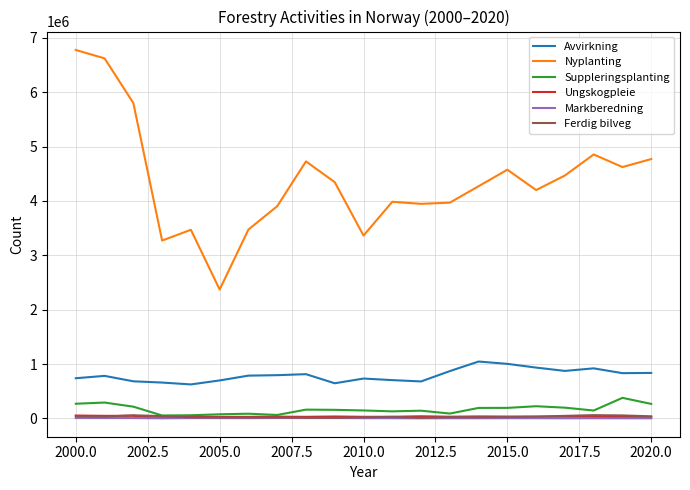

What is the lowest value of the Nyplanting series?

2370166